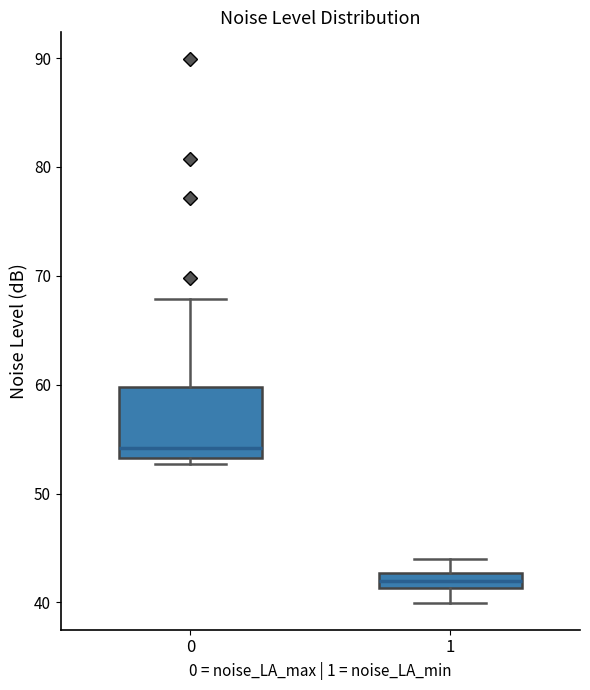

Where does the median line of the box at x = 0 sit on the y-axis? The values are not printed on the chart, so give them approximately, as read against the axis.

54